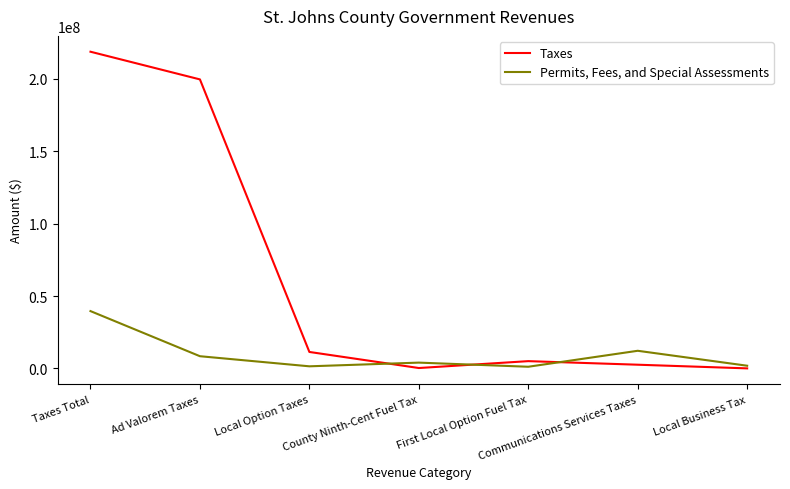

True or false: Taxes and Permits, Fees, and Special Assessments cross at least once.

True